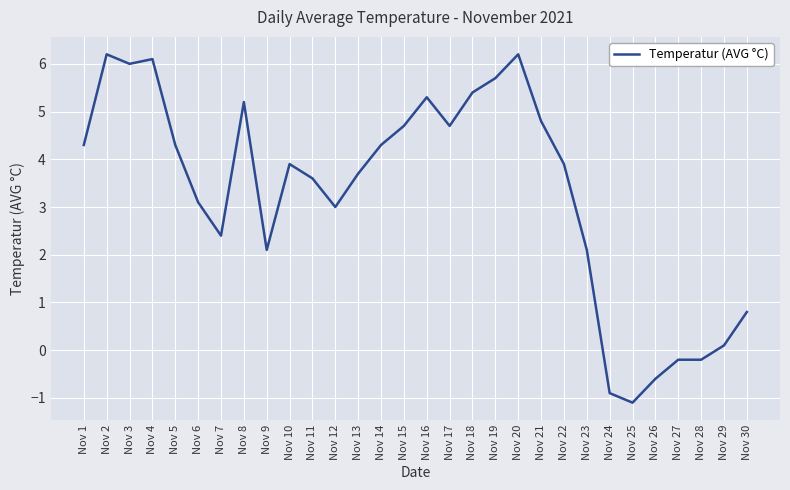

Which has a higher value, Nov 27 or Nov 21?

Nov 21